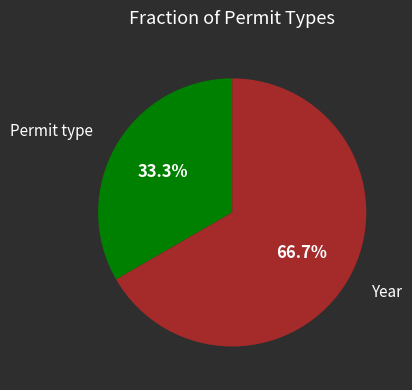

Is it true that Permit type is 45% of the pie?

False